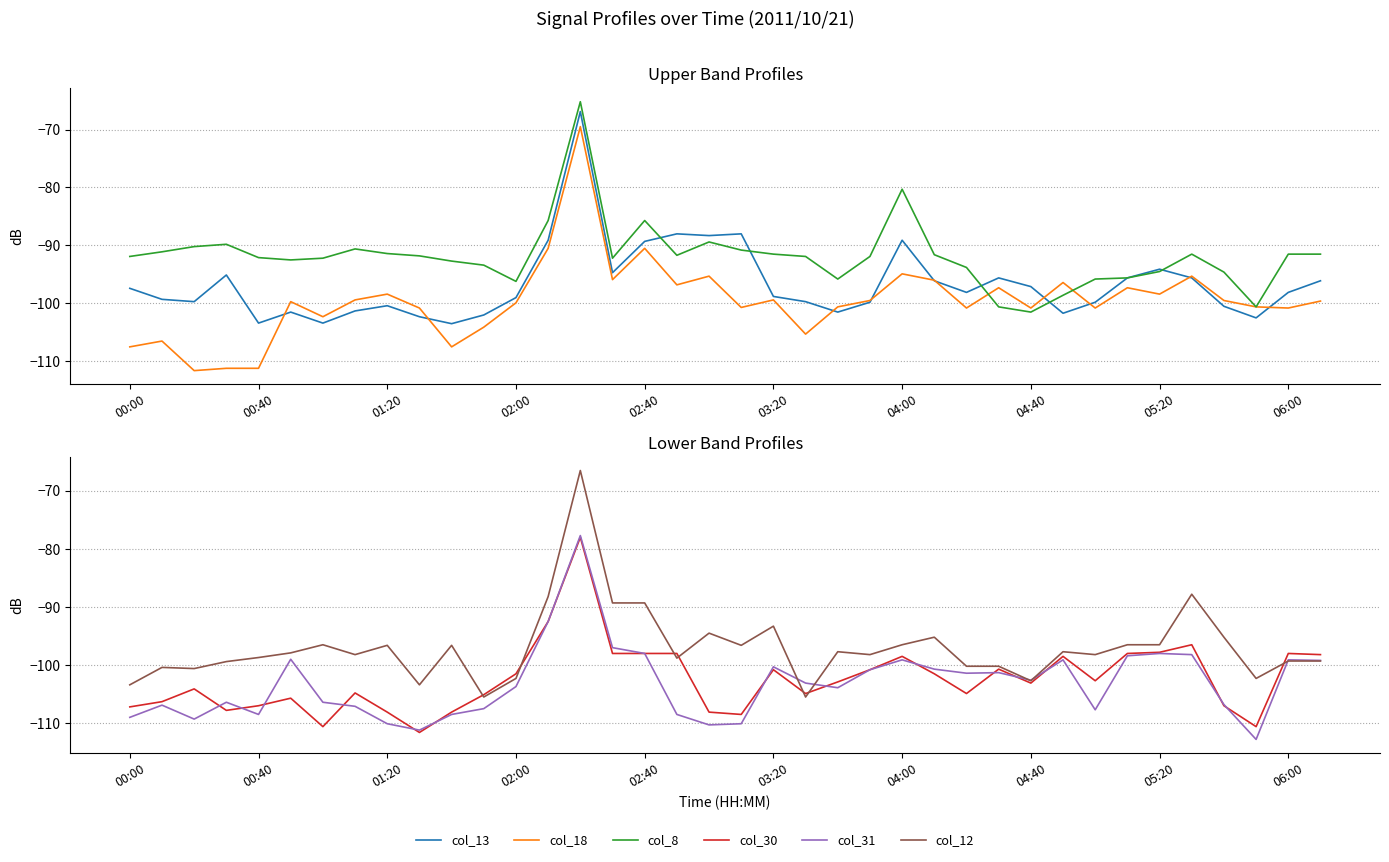

What value does the col_31 series have at 30?

-107.7